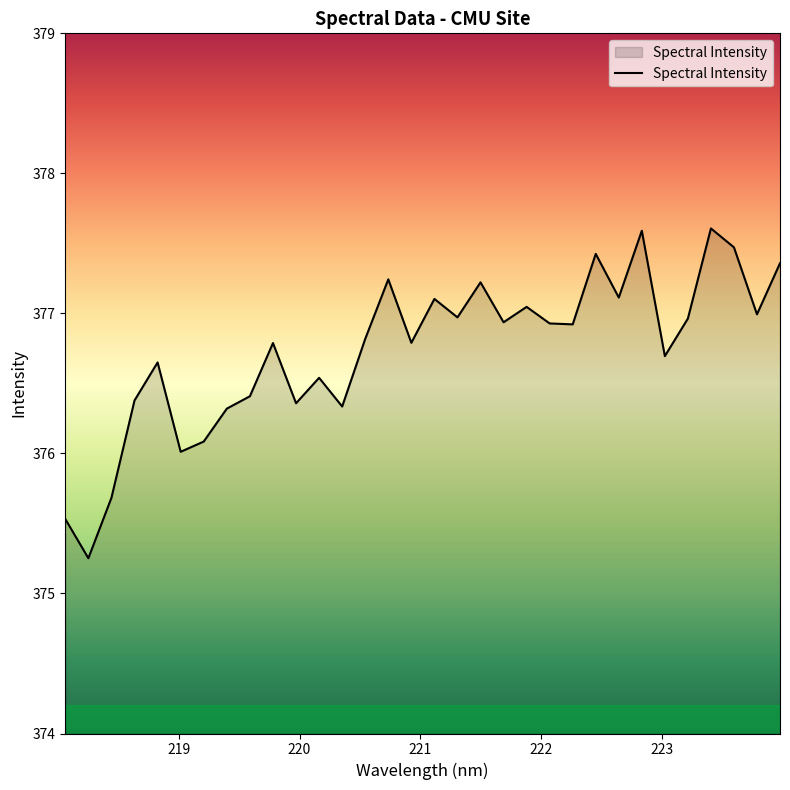

Does the chart have visible grid lines?

No